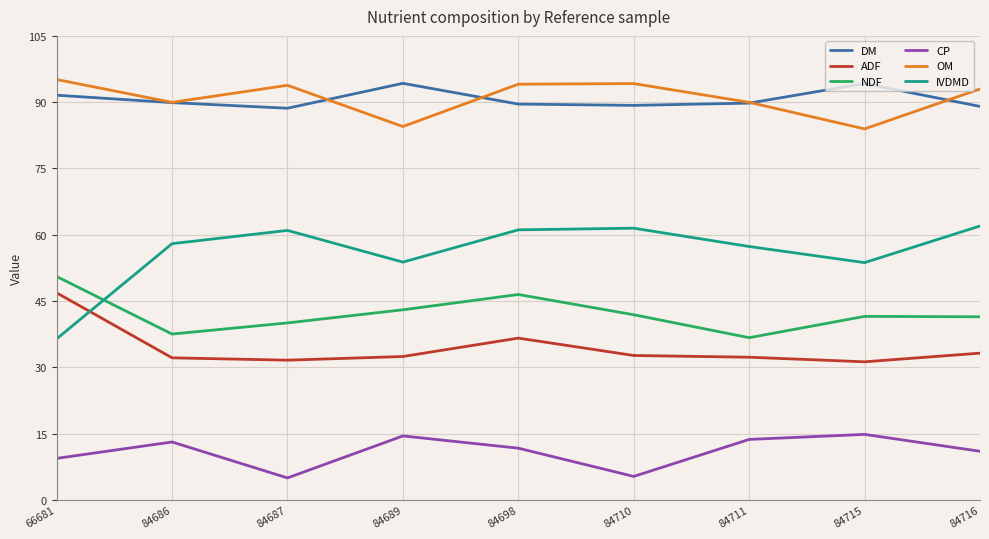

What is the minimum value shown in the chart?

5.0